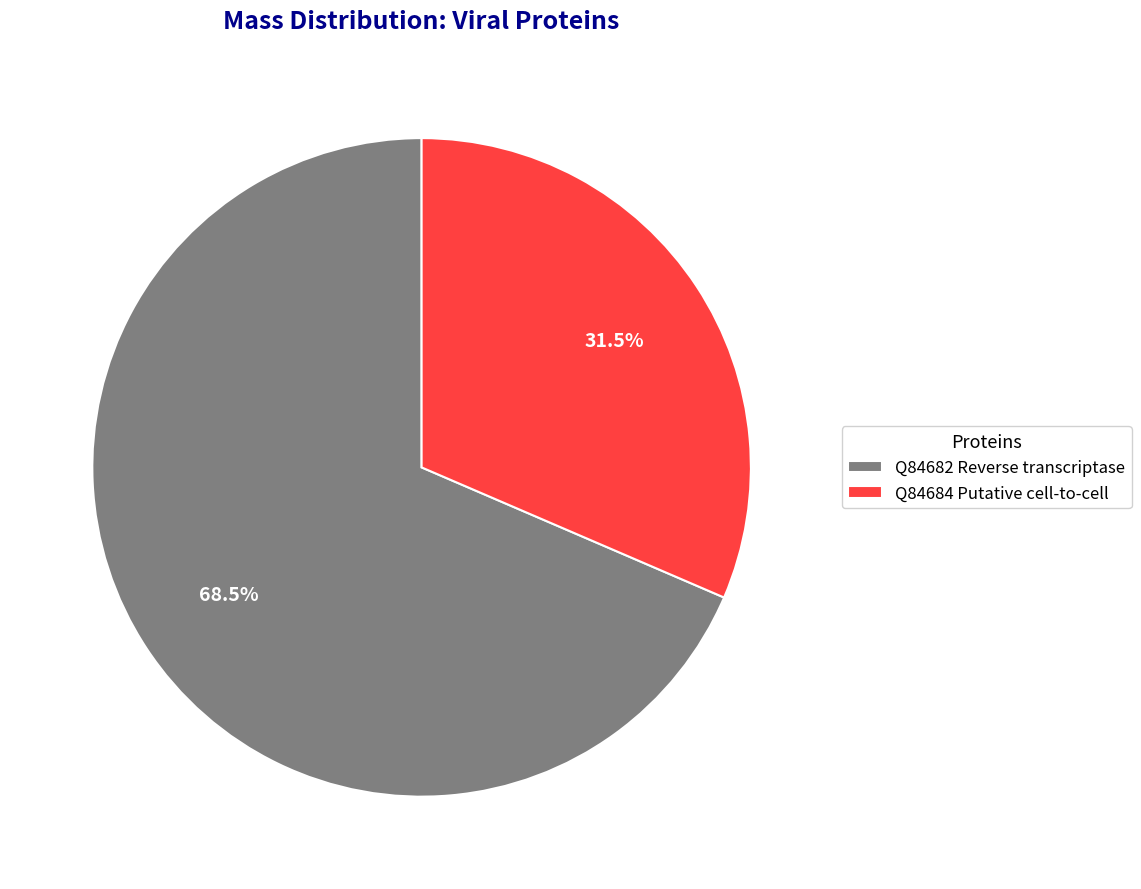

Which slice is the largest?

Q84682 Reverse transcriptase